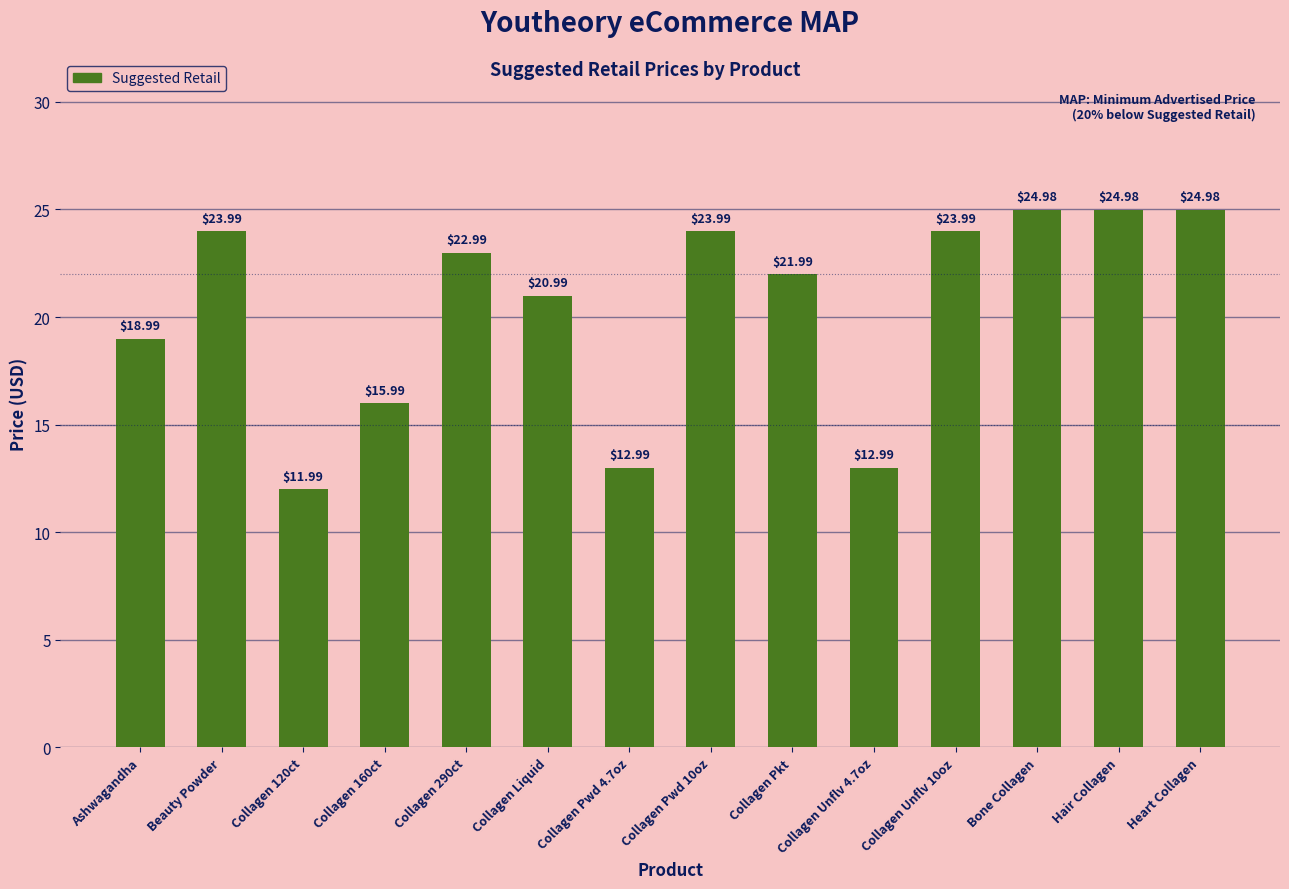

What is the sum of the values at Ashwagandha and Collagen Unflv 10oz?

43.0